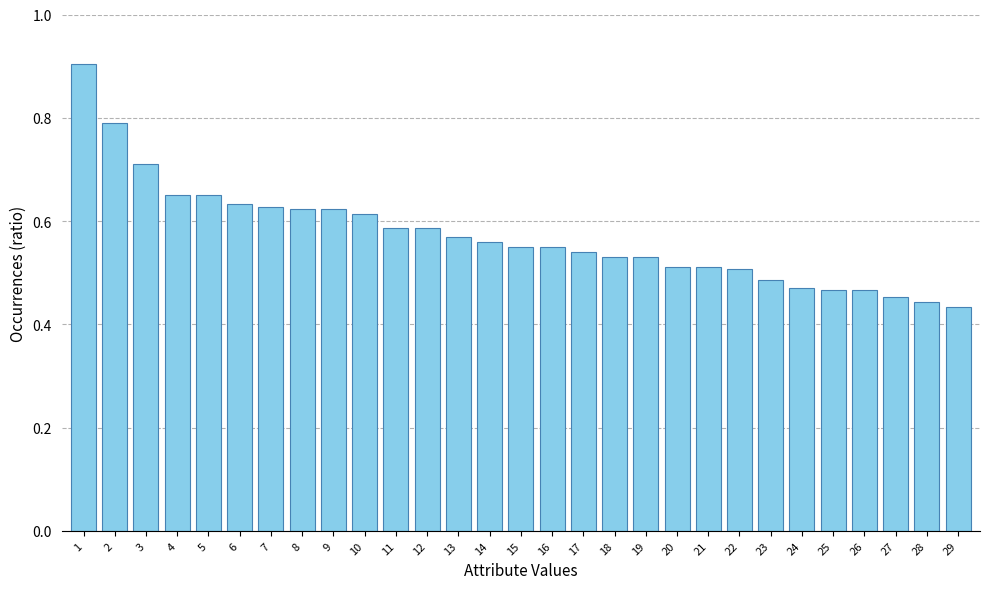

What is the sum of all values?

16.6